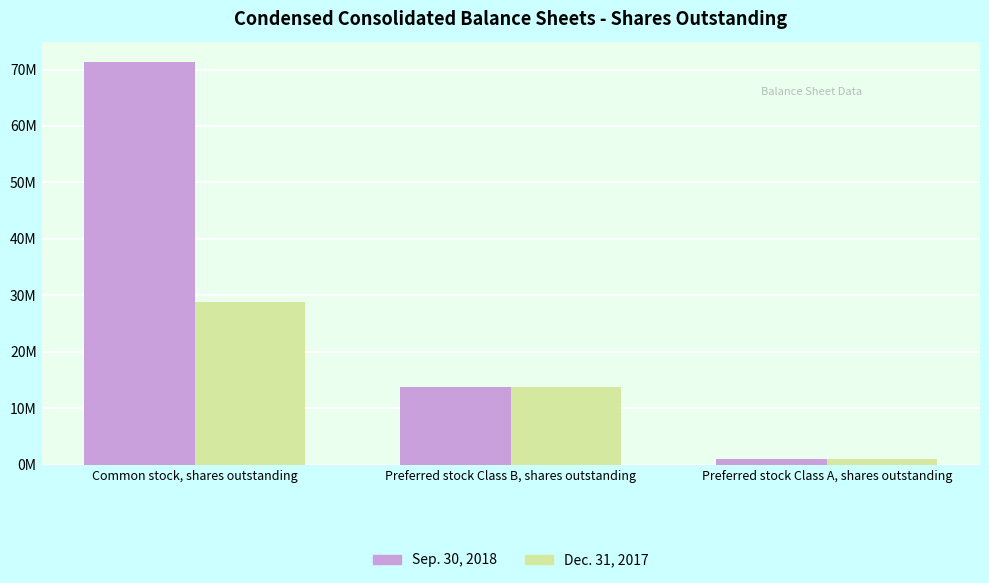

What are all the series names shown in the legend?

Sep. 30, 2018, Dec. 31, 2017